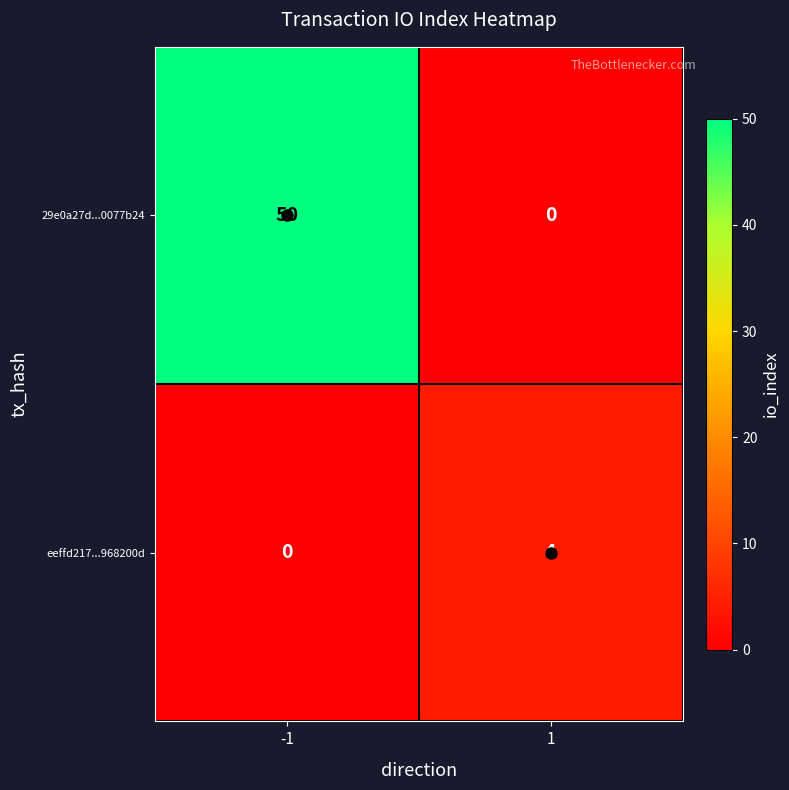

What is the difference between the highest and lowest values at -1?

50